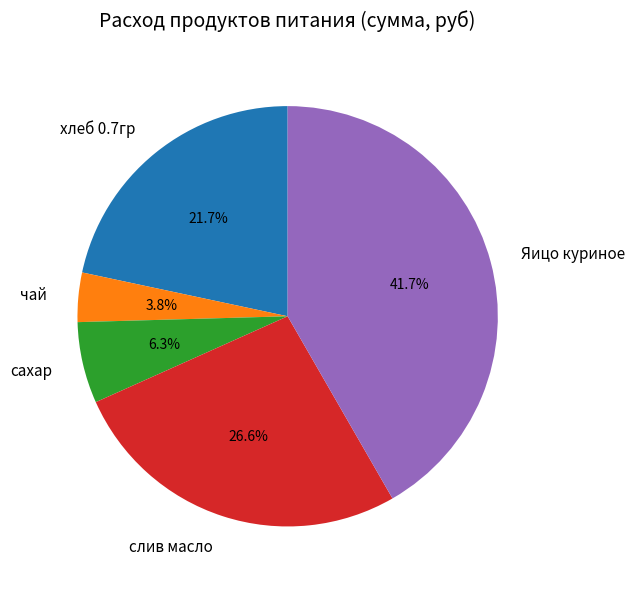

Is there any slice that represents more than half of the pie?

No